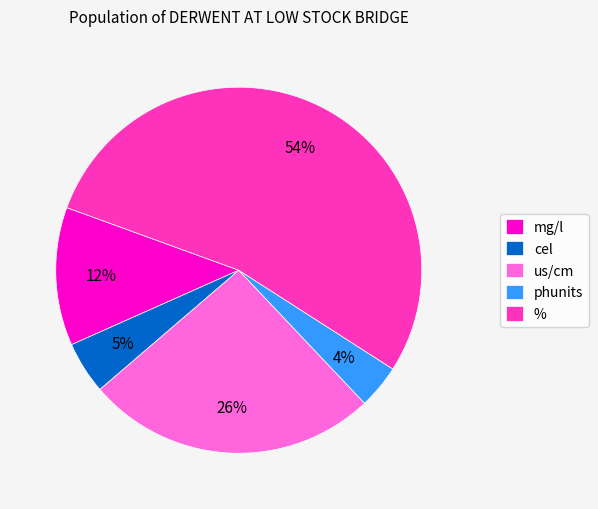

Is there any slice that represents more than half of the pie?

Yes